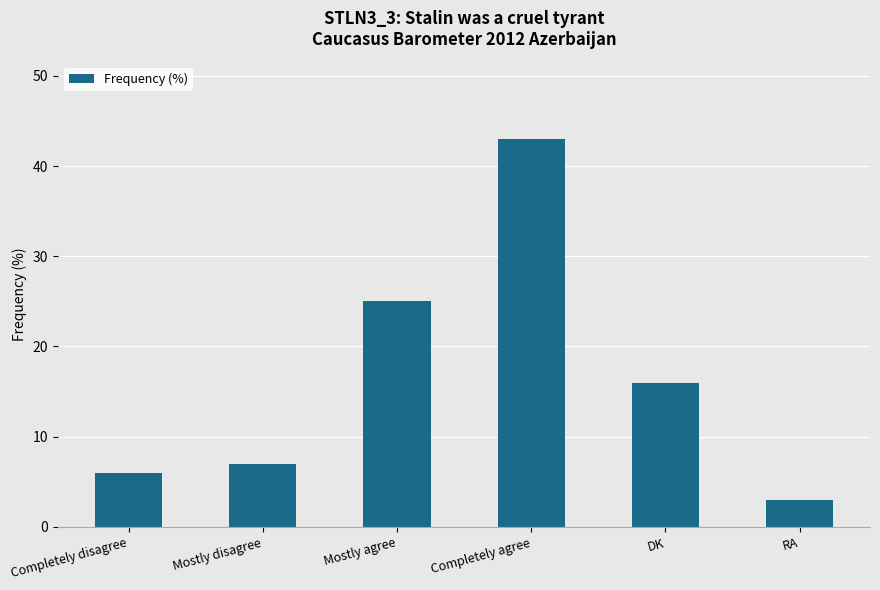

At which label is the value closest to 23?

Mostly agree